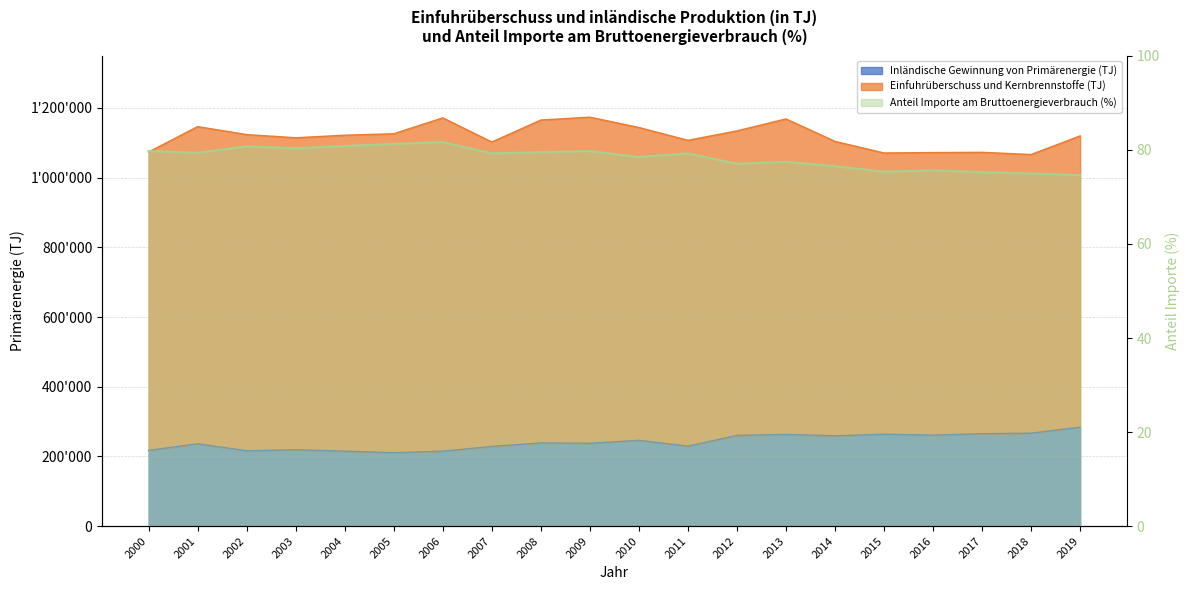

At which label is Anteil Importe am Bruttoenergieverbrauch (%) closest to 78?

2010